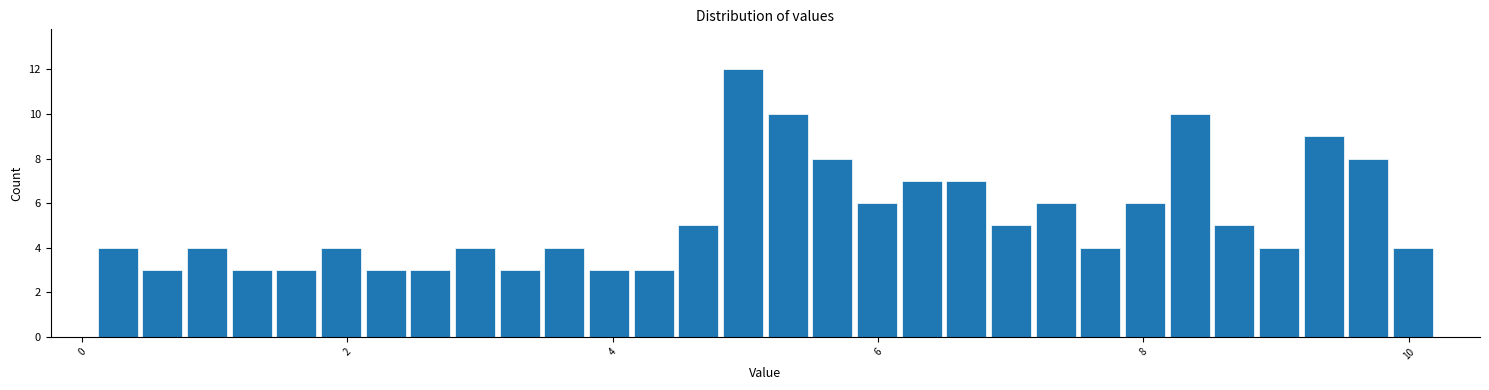

Around what value on the x-axis is the tallest bar? Give the approximate position of its centre, as read against the axis.

5.0